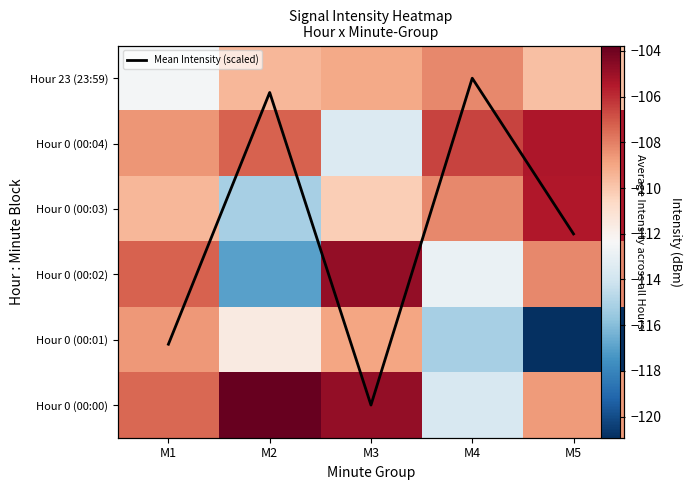

What is the highest value of the Hour 0 (00:03) series?

-105.5